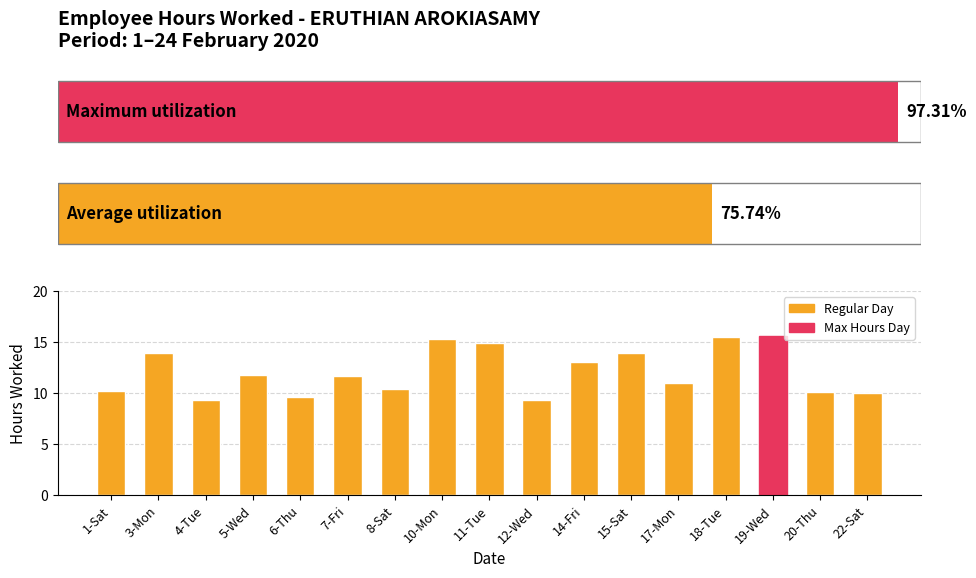

The chart shows a value of 6.2 at 22-Sat. True or false?

False